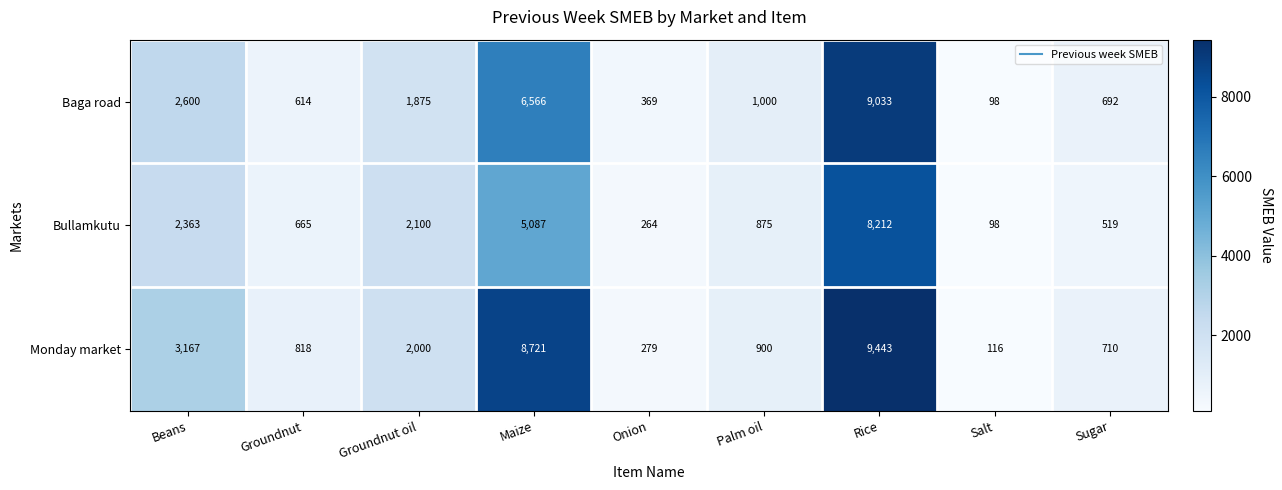

At which label does Bullamkutu first exceed 875?

Beans